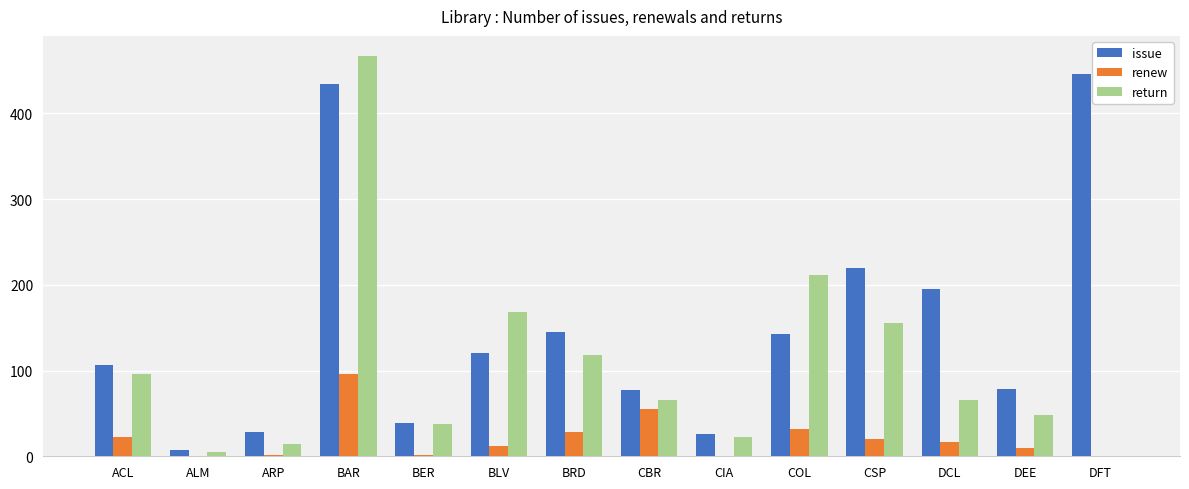

True or false: return has a value of 42 at DCL.

False